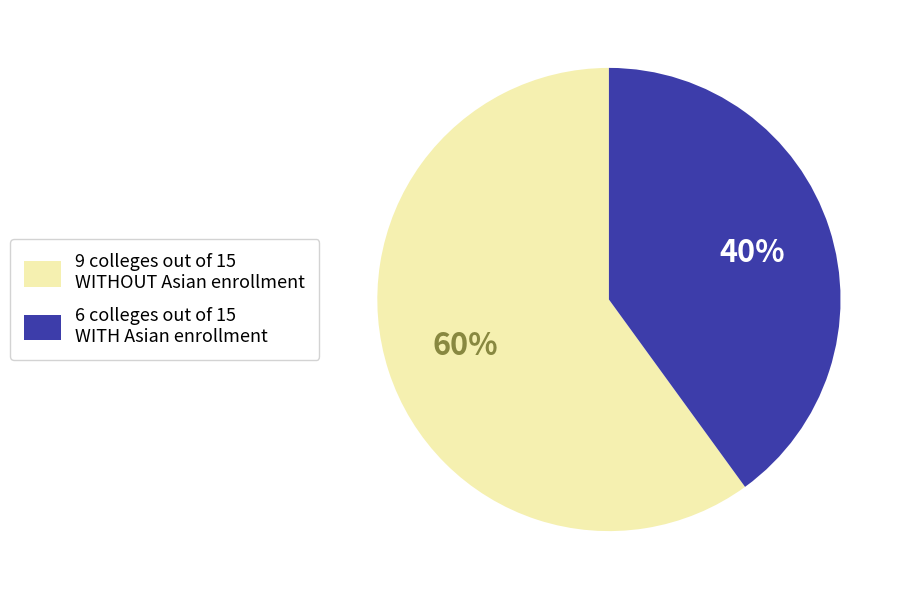

Rank the categories by value from lowest to highest.

6 colleges out of 15 WITH Asian enrollment, 9 colleges out of 15 WITHOUT Asian enrollment